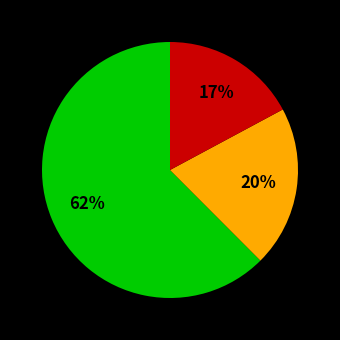

To the nearest percent, what is the average slice percentage?

33%